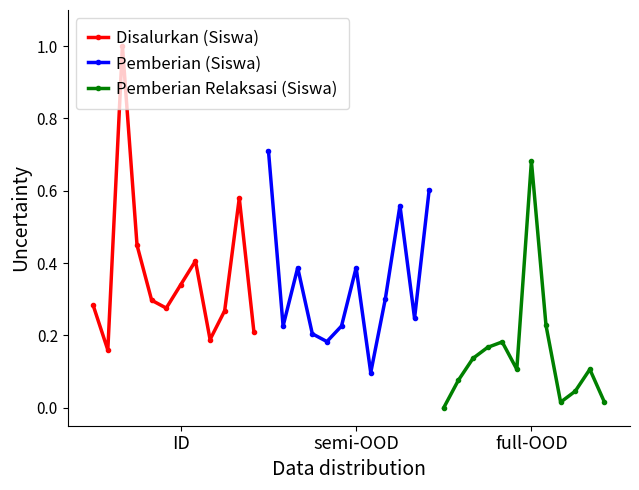

What is the value of the Pemberian (Siswa) point at the 9th from the left?

0.3